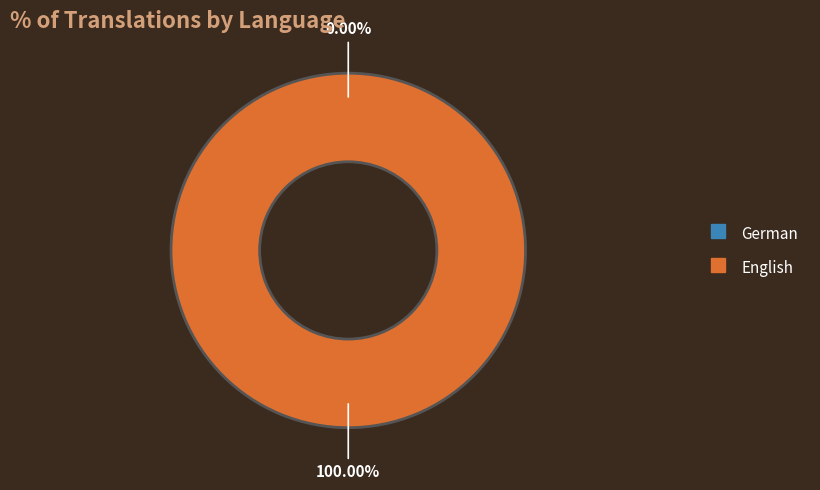

How many slices are in this pie chart?

2